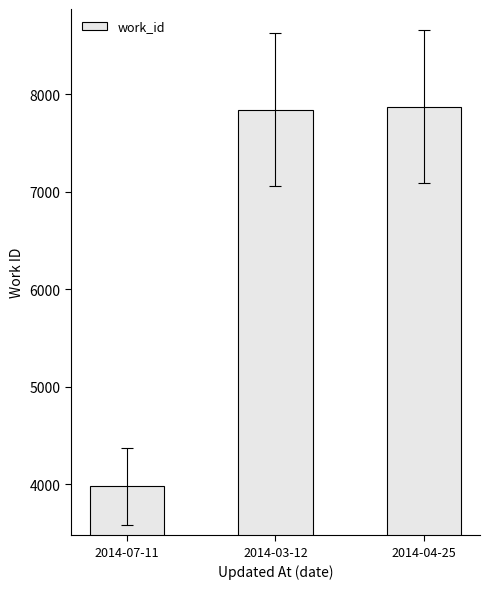

What is the difference between the values at 2014-07-11 and 2014-04-25?

3893